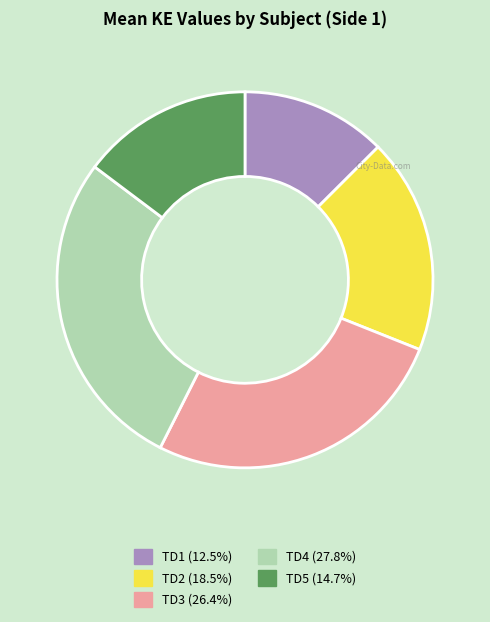

Is there any slice that represents more than half of the pie?

No